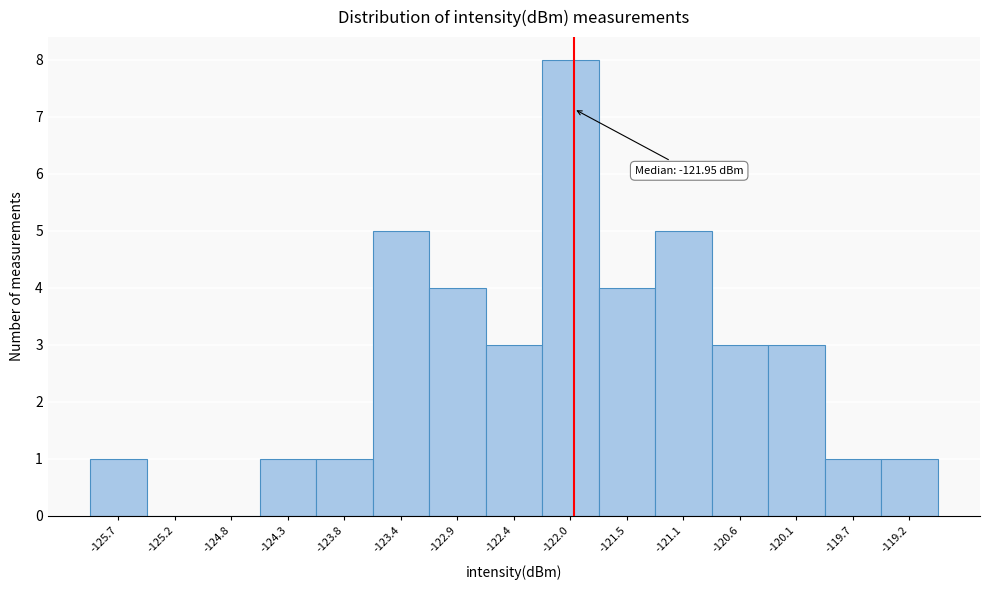

Over which range of the x-axis is the bar tallest?

-122.20 to -121.75